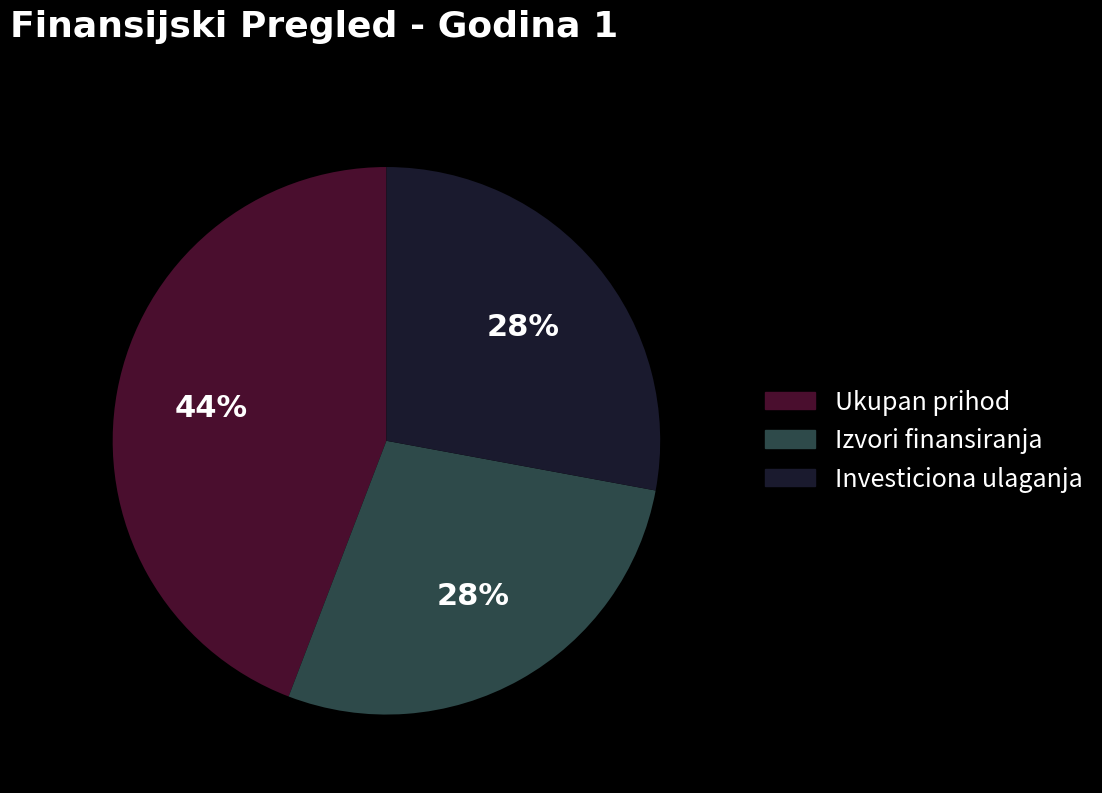

True or false: Investiciona ulaganja accounts for 28% of the total.

True